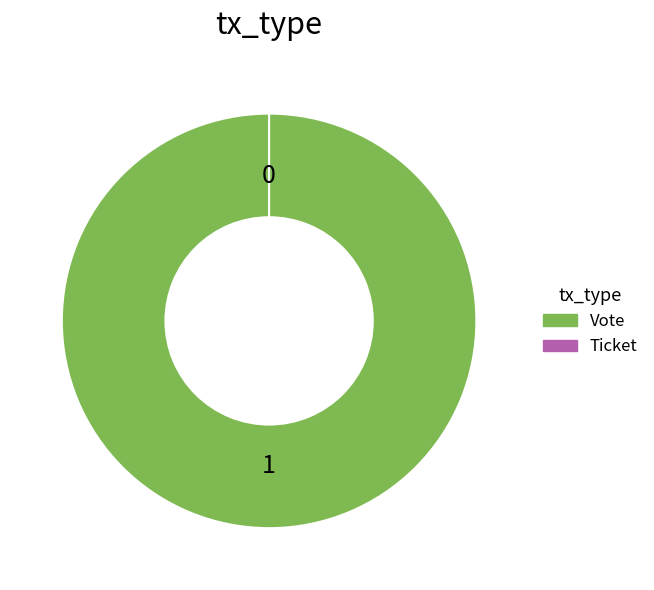

Rank the categories by value from highest to lowest.

Vote, Ticket